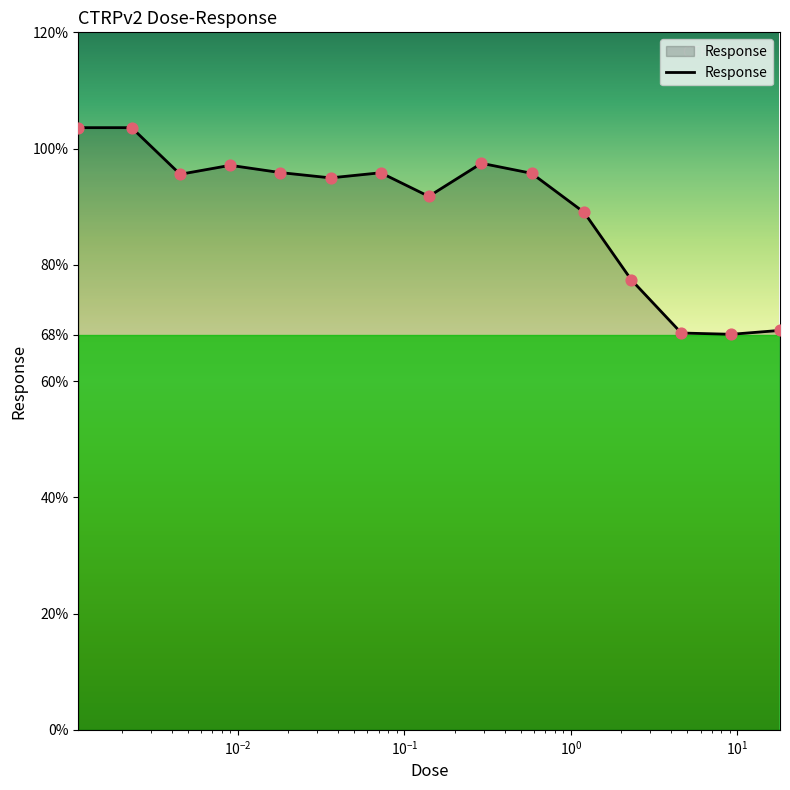

What is the greatest value displayed?

103.6